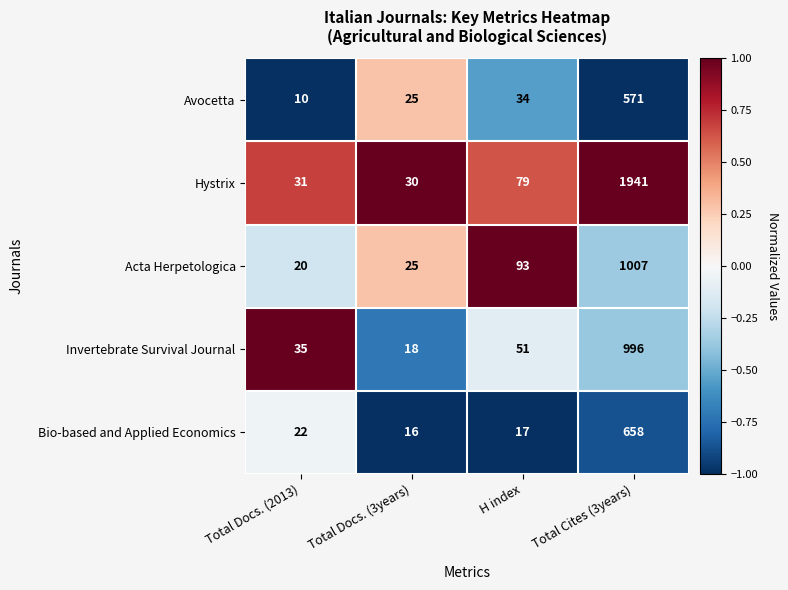

Rank the series at Total Cites (3years) from lowest to highest value.

Avocetta, Bio-based and Applied Economics, Invertebrate Survival Journal, Acta Herpetologica, Hystrix